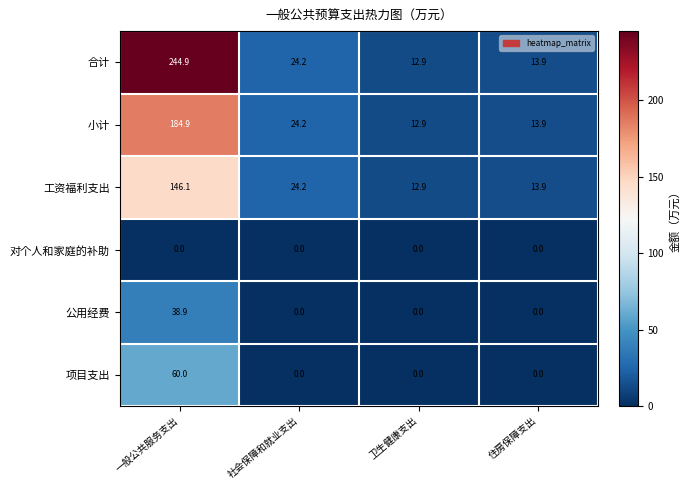

Which series has the largest total across all categories?

合计